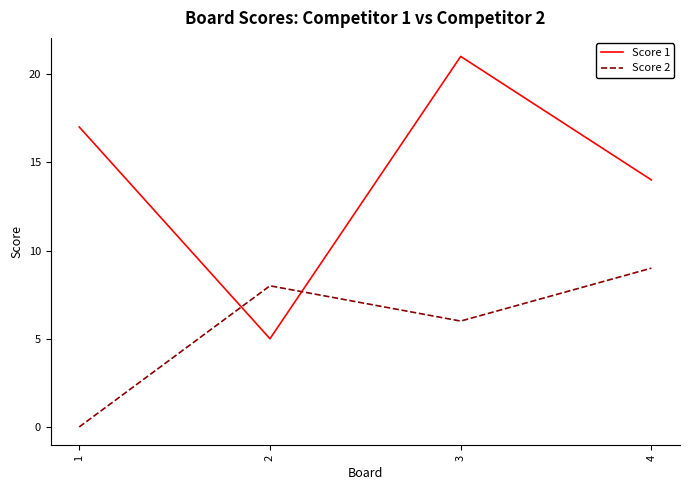

How many values in Score 2 are above zero?

3